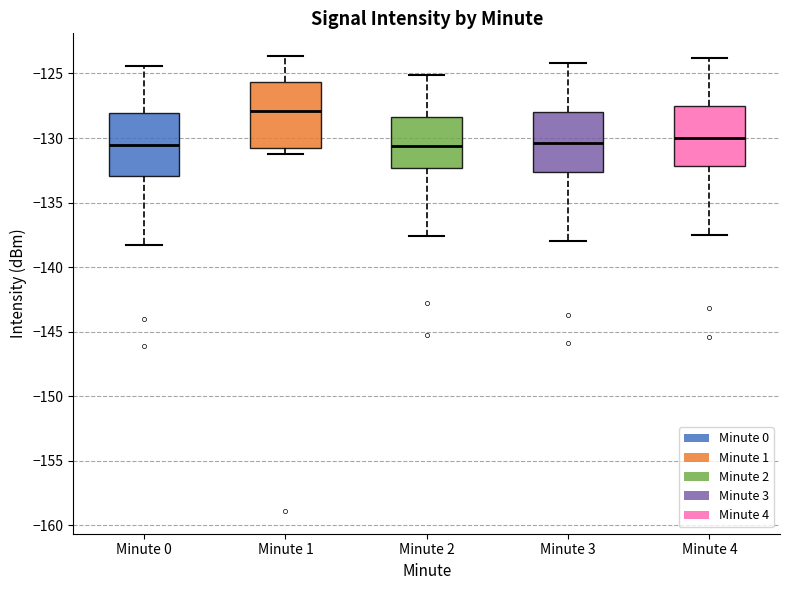

Reading left to right, transcribe this box plot: for each box, give where its median line is, the range the box spans, and where its two whiskers end, as read against the y-axis. The values are not printed on the chart, so give them approximately, as read against the axis.

Minute 0: median -130.5, box -133.0 to -128.0, whiskers -138.5 to -124.5
Minute 1: median -128.0, box -131.0 to -125.5, whiskers -131.5 to -123.5
Minute 2: median -130.5, box -132.5 to -128.5, whiskers -137.5 to -125.0
Minute 3: median -130.5, box -132.5 to -128.0, whiskers -138.0 to -124.0
Minute 4: median -130.0, box -132.0 to -127.5, whiskers -137.5 to -124.0